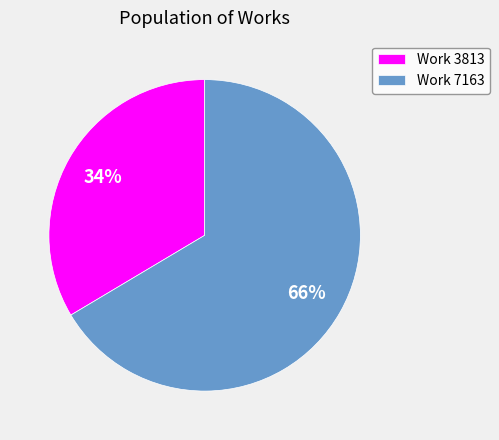

Count the number of slices in the pie.

2